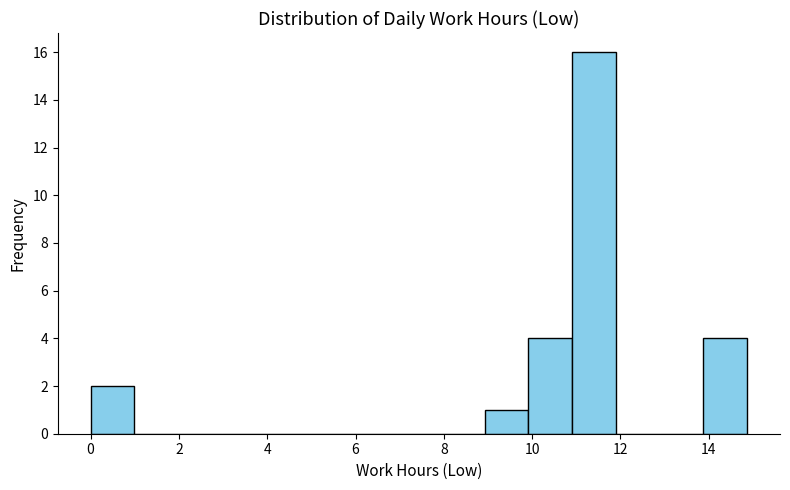

Which range on the x-axis has the tallest bar?

11.0 to 11.8